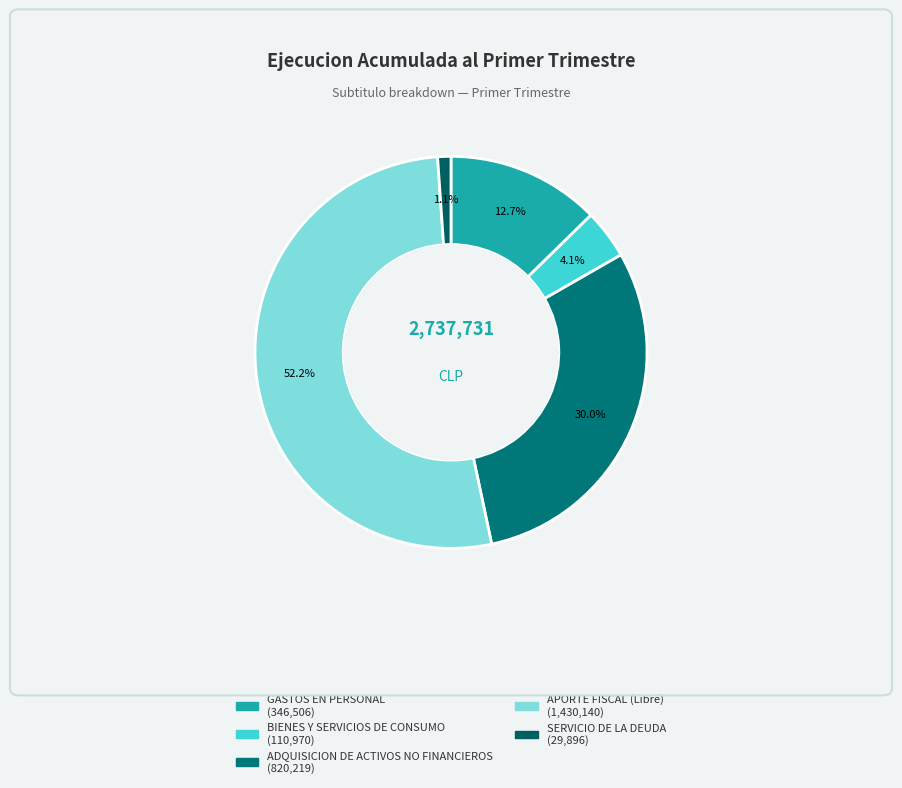

To the nearest percent, what is the difference between the SERVICIO DE LA DEUDA and GASTOS EN PERSONAL slice percentages?

12%